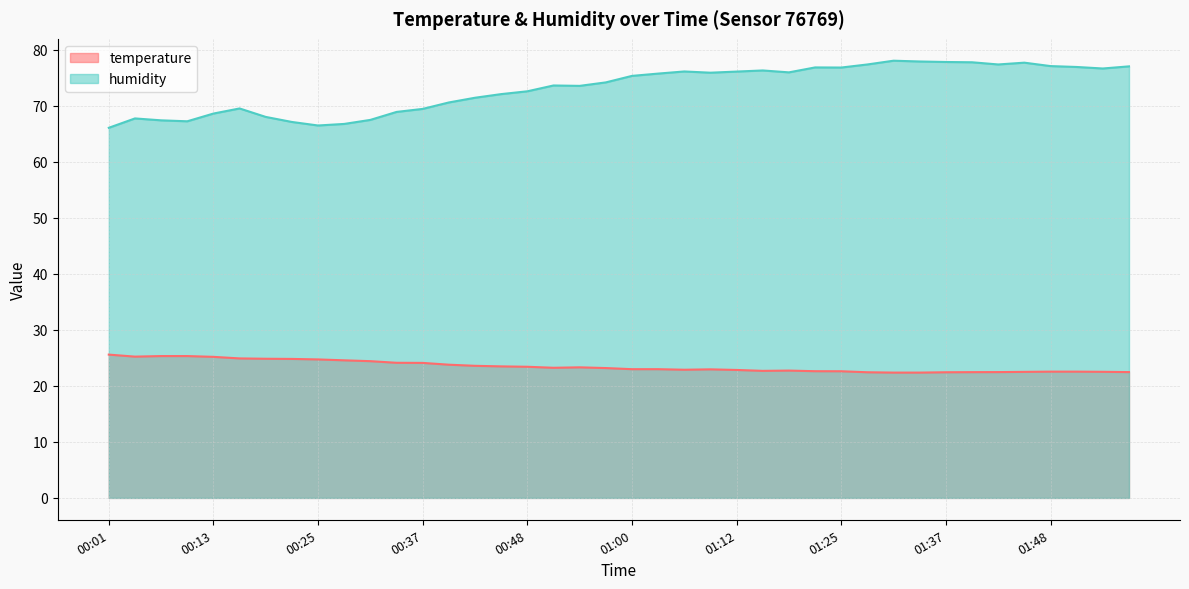

In temperature, how many points are lower than both neighbors (excluding endpoints)?

4